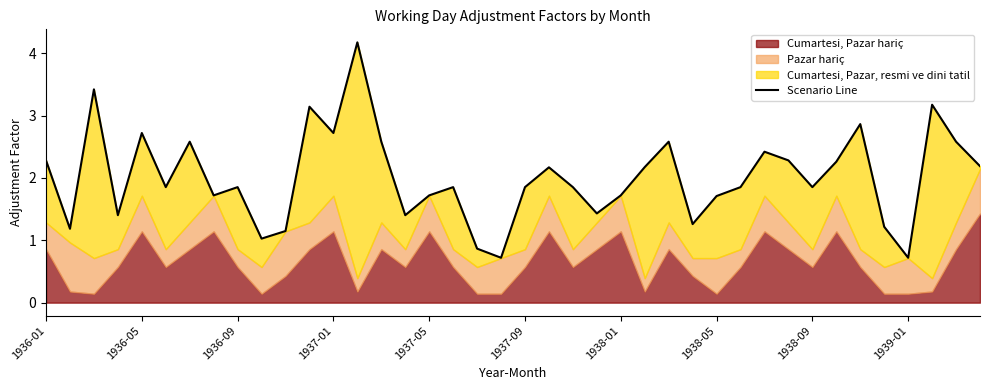

Read the value at 39.

2.2